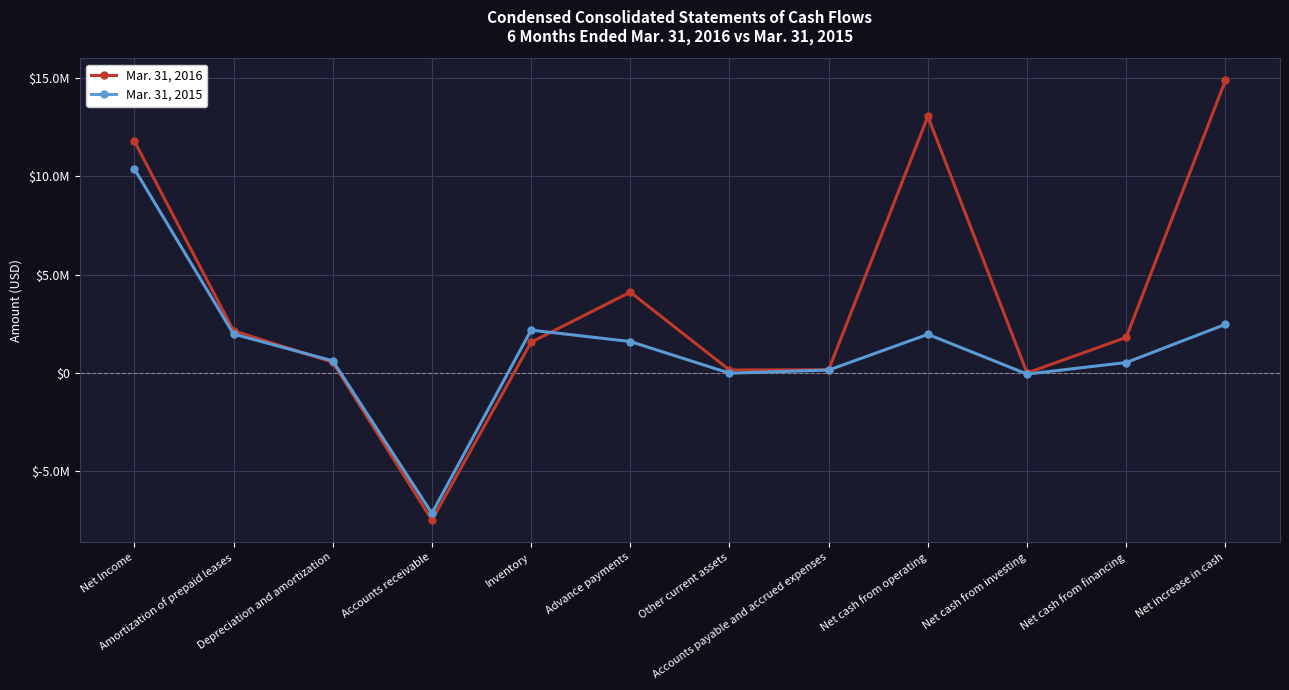

How many interior local valleys does the Mar. 31, 2015 series have?

3